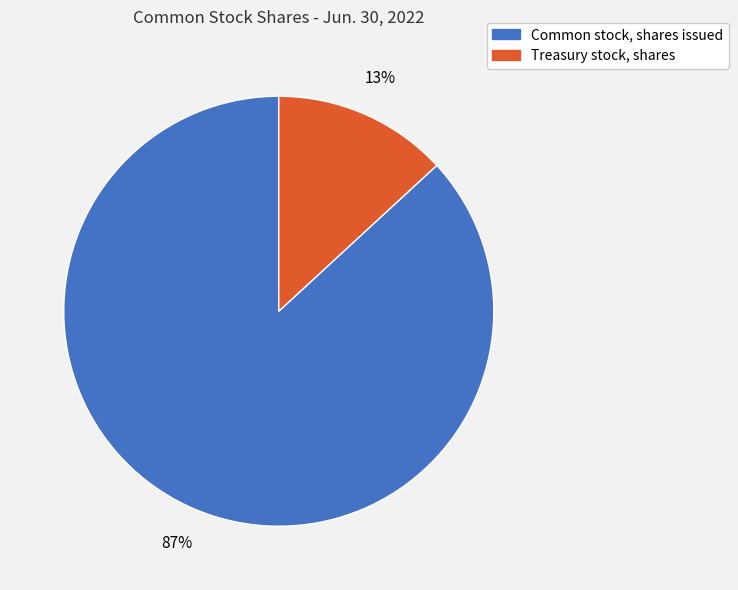

How many segments does this pie chart have?

2